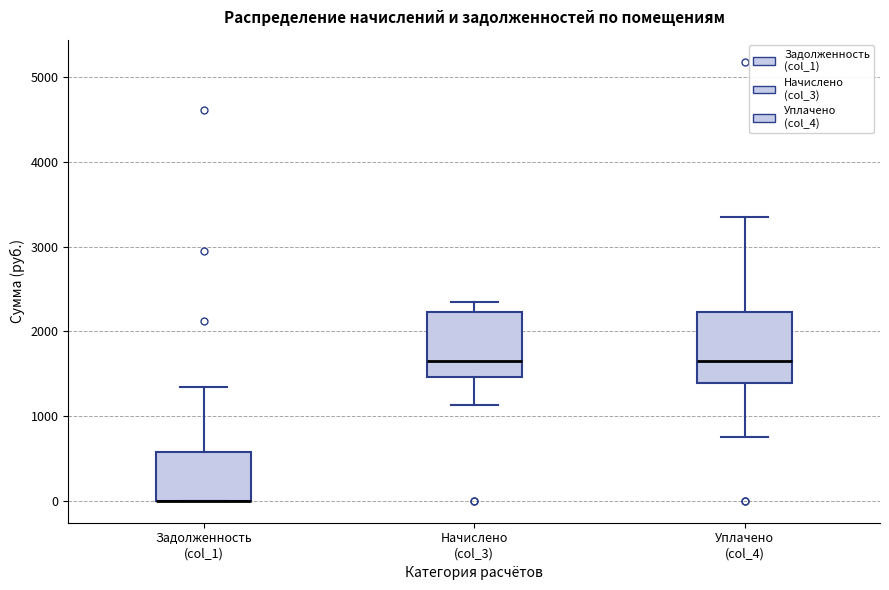

Reading left to right, read every box against the y-axis: the position of its median line, the range the box covers, and the ends of its whiskers. The values are not printed on the chart, so give them approximately, as read against the axis.

Задолженность (col_1): median 0 (drawn on the box's lower edge), box 0 to 600, whiskers 0 to 1300
Начислено (col_3): median 1700, box 1500 to 2200, whiskers 1100 to 2300
Уплачено (col_4): median 1700, box 1400 to 2200, whiskers 800 to 3300